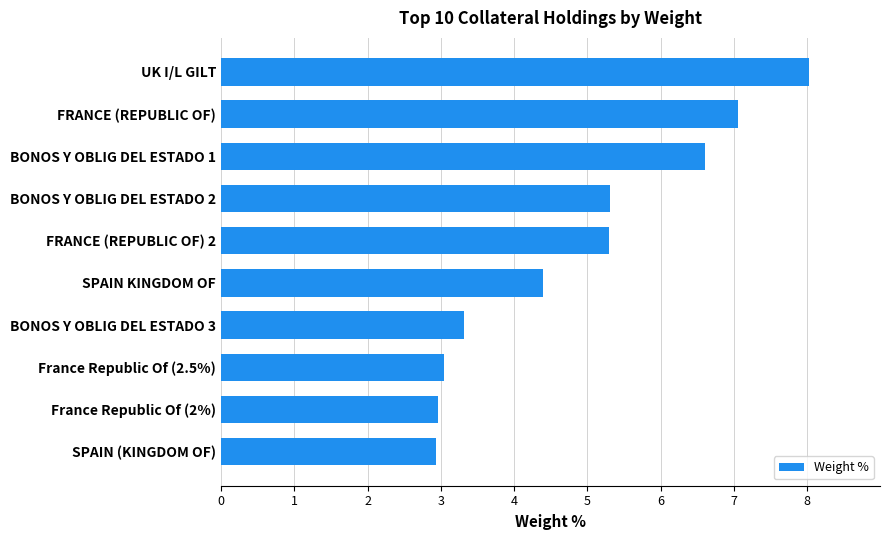

Read the value at SPAIN KINGDOM OF.

4.4